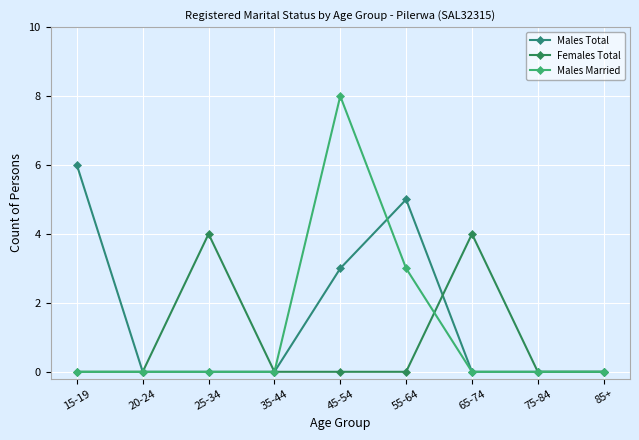

At which category does the chart reach its minimum across all series?

20-24